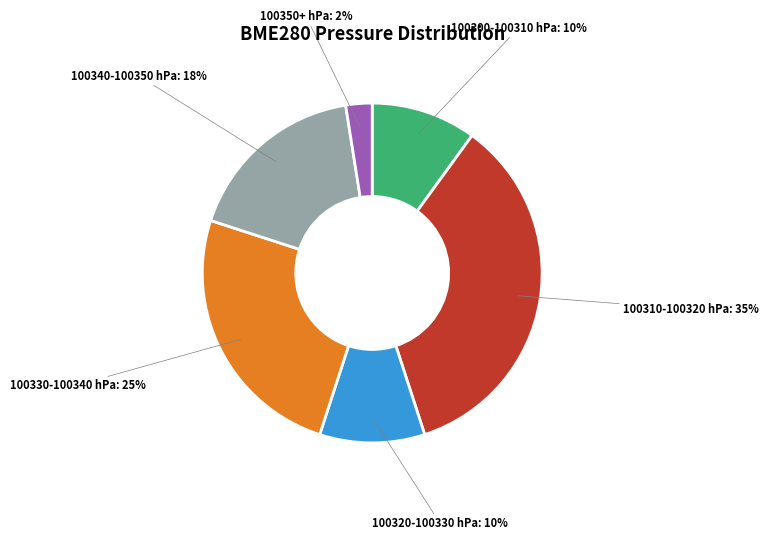

To the nearest percent, what is the average slice percentage?

17%